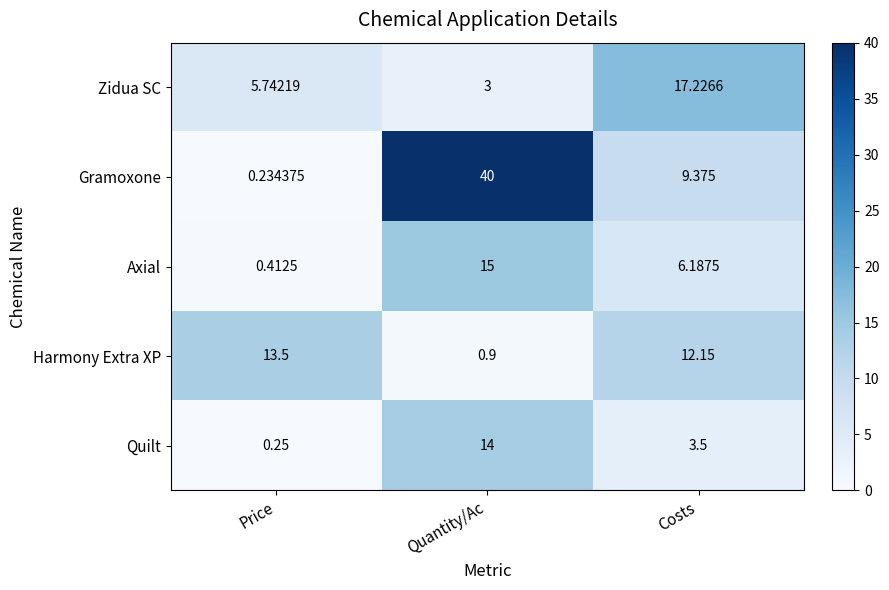

Rank the series at Costs from lowest to highest value.

Quilt, Axial, Gramoxone, Harmony Extra XP, Zidua SC